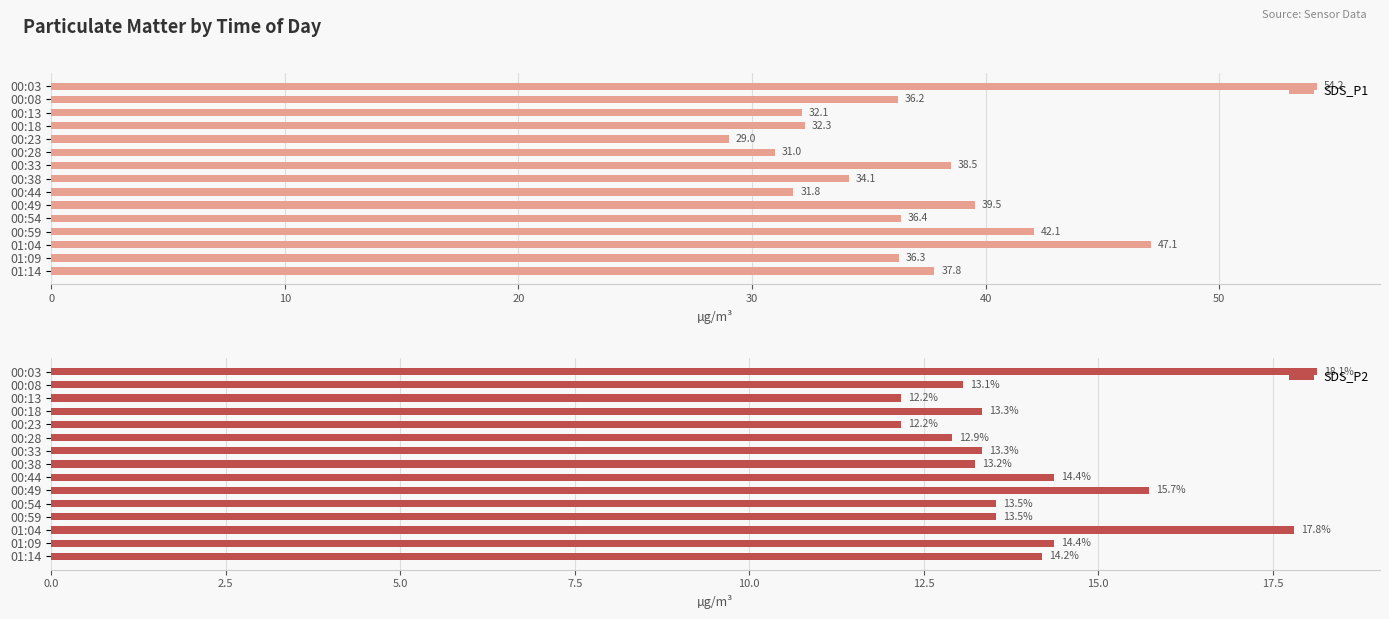

Between 9 and 12, which is larger?

12